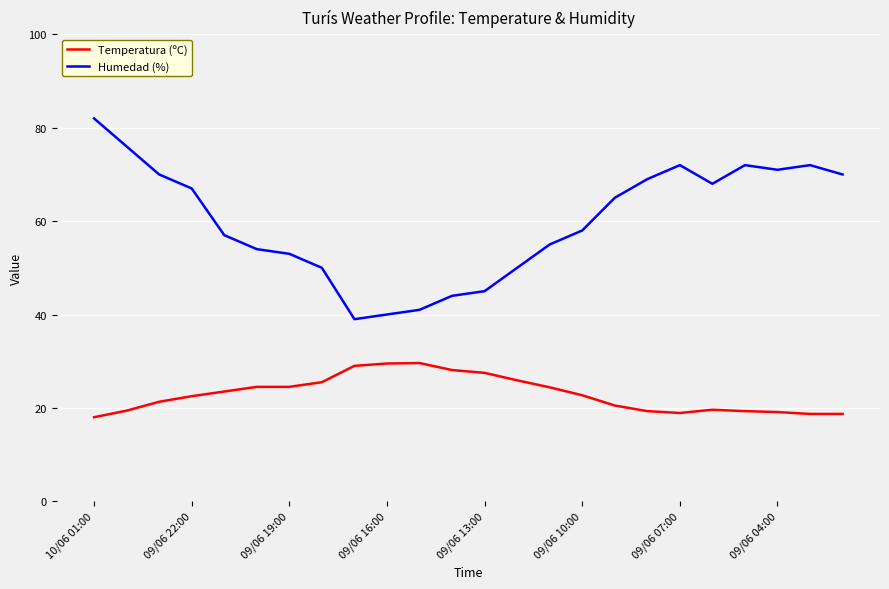

Which series has the largest range (max minus min)?

Humedad (%)